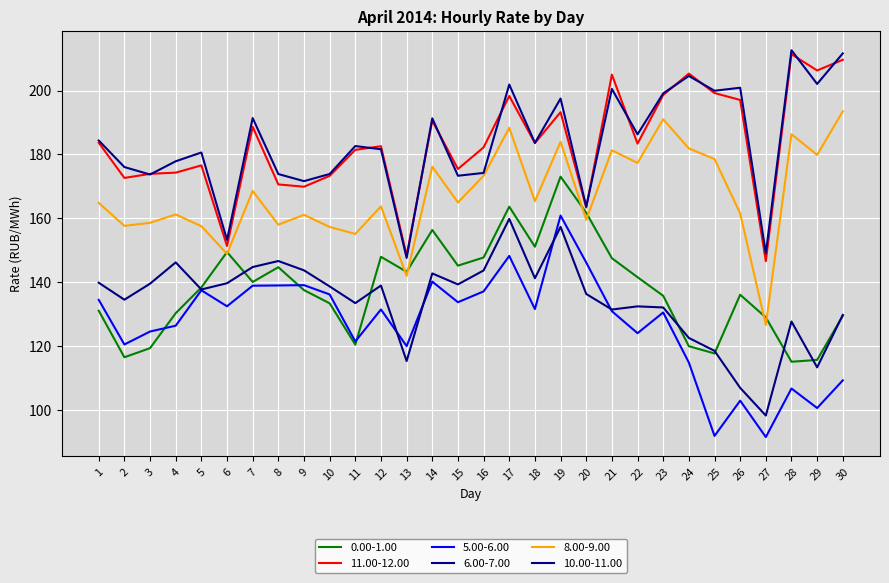

Is it true that 6.00-7.00 equals 272.6 at 17?

False